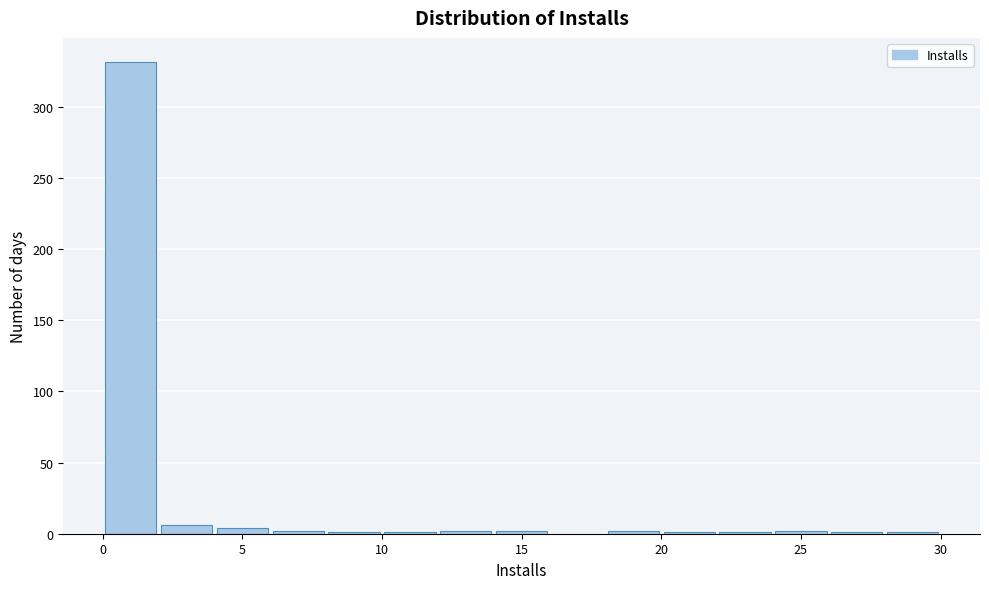

What is the height of the bar covering 2 to 4 on the x-axis? The values are not printed on the chart, so give them approximately, as read against the axis.

5